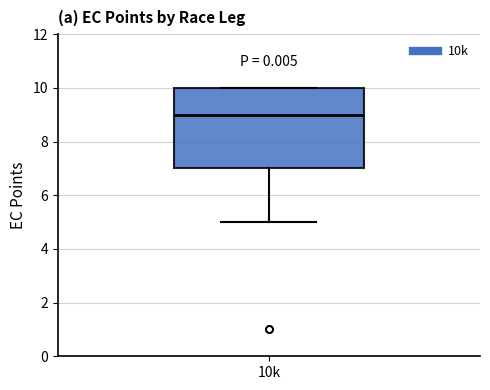

Transcribe this box plot: give where the median line is, the range the box spans, and where the two whiskers end, as read against the y-axis. The values are not printed on the chart, so give them approximately, as read against the axis.

median 9, box 7 to 10, whiskers 5 to 10